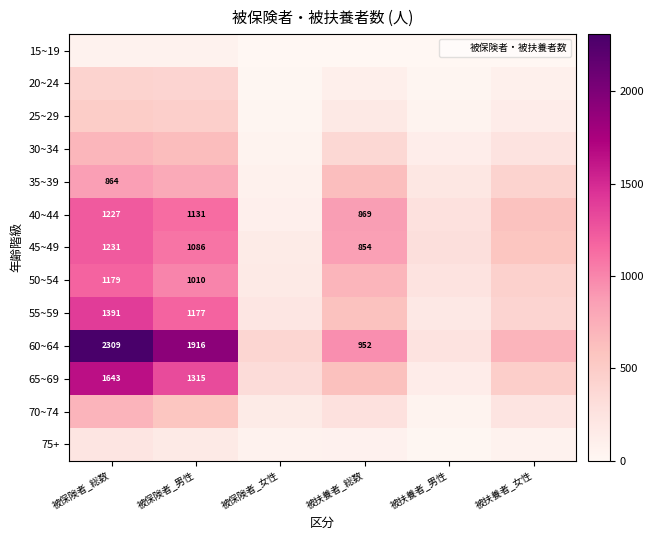

Is it true that 25~29 equals 298 at 被保険者_男性?

False